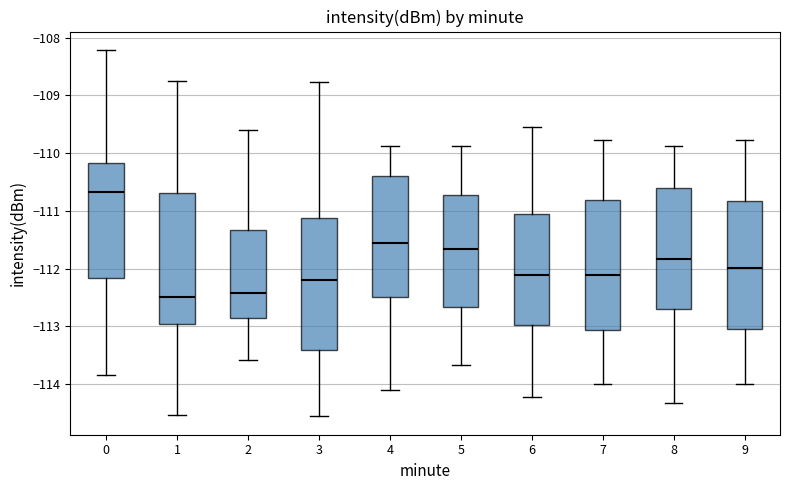

Which box's median line is the highest?

0